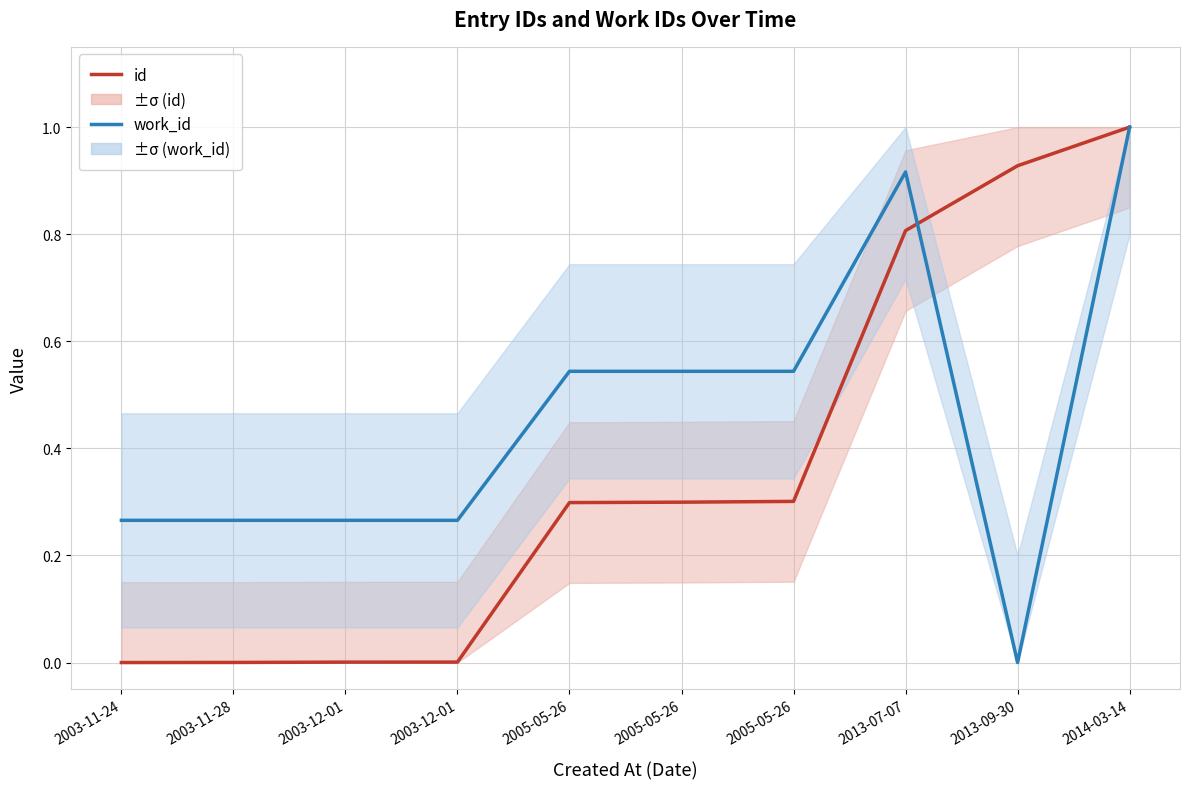

The work_id series shows 0.5 at 2005-05-26. True or false?

True